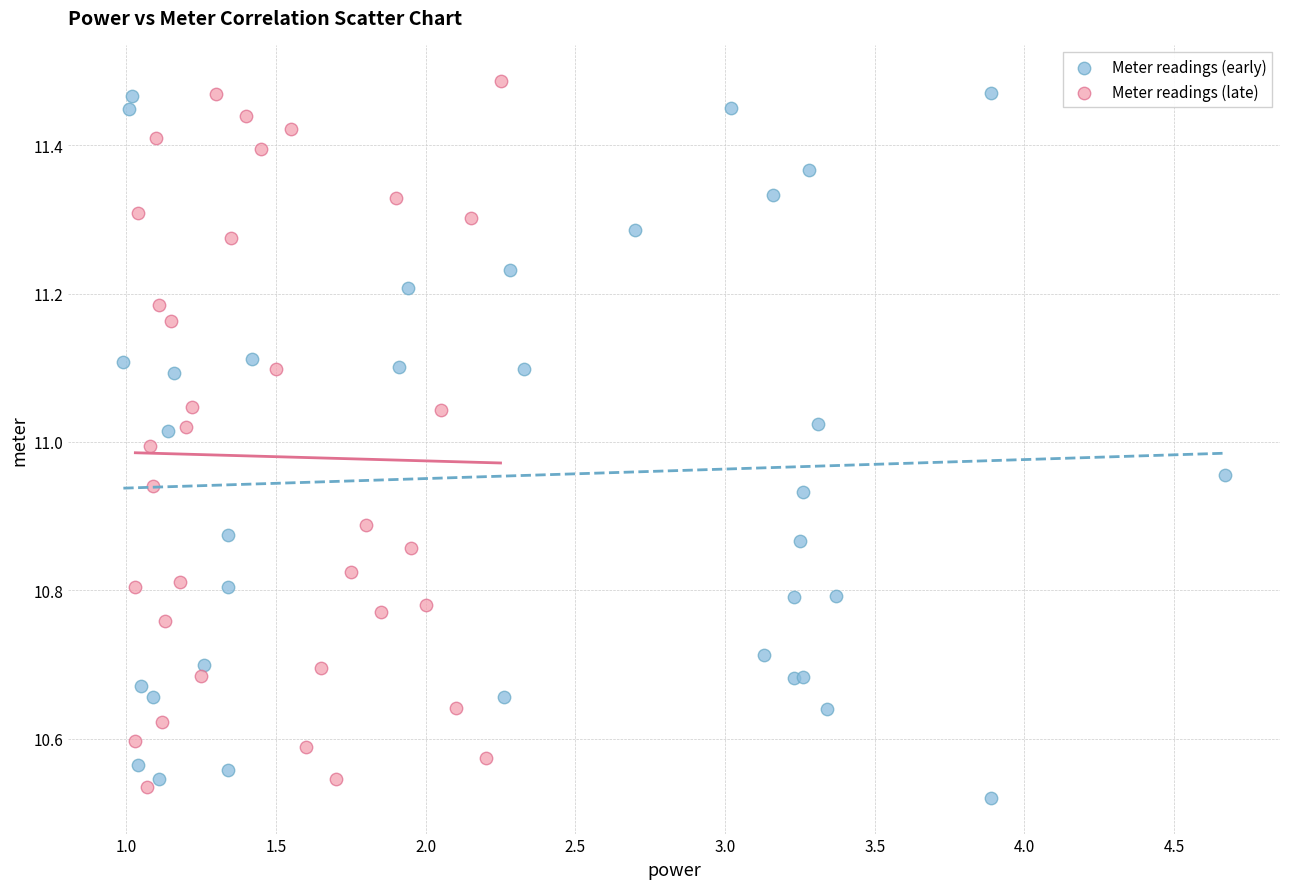

What are all the series names shown in the legend?

Meter readings (early), Meter readings (late)